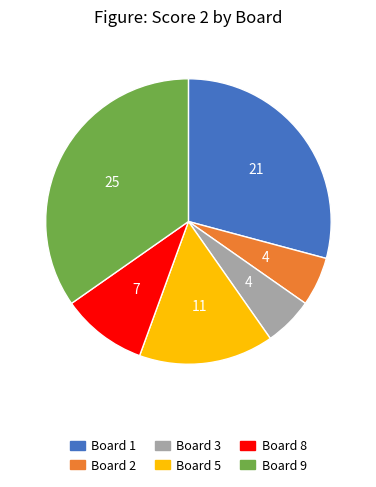

Does any single category account for the majority?

No